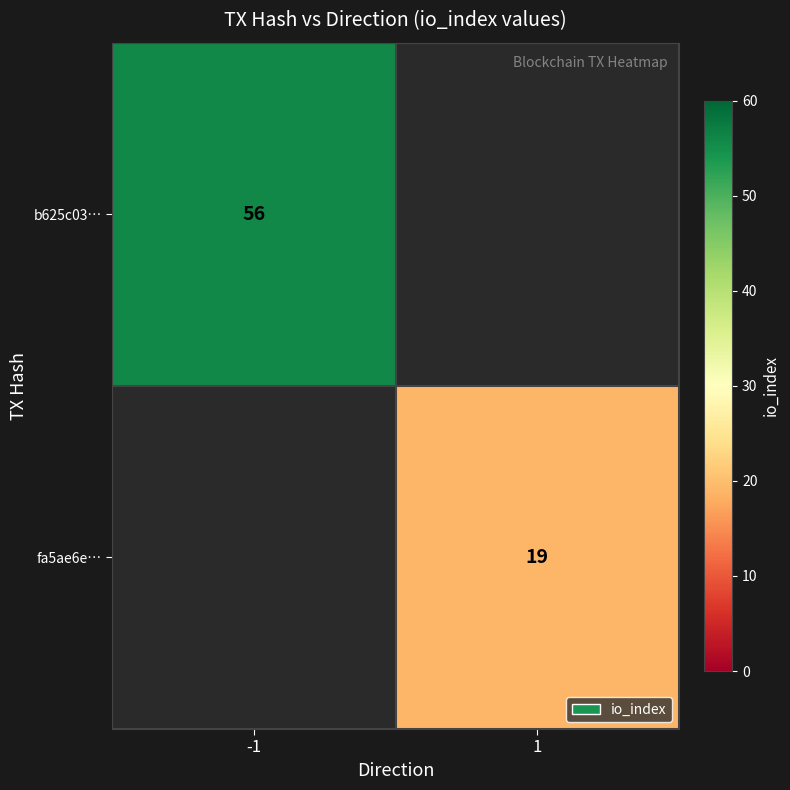

How many distinct data groups are displayed?

2